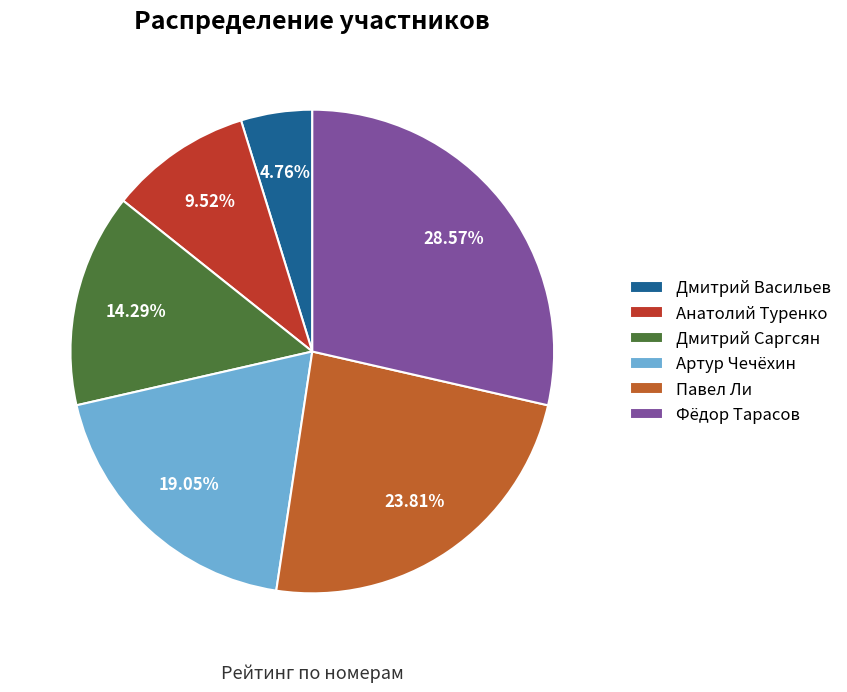

To the nearest percent, what portion does Анатолий Туренко represent?

10%